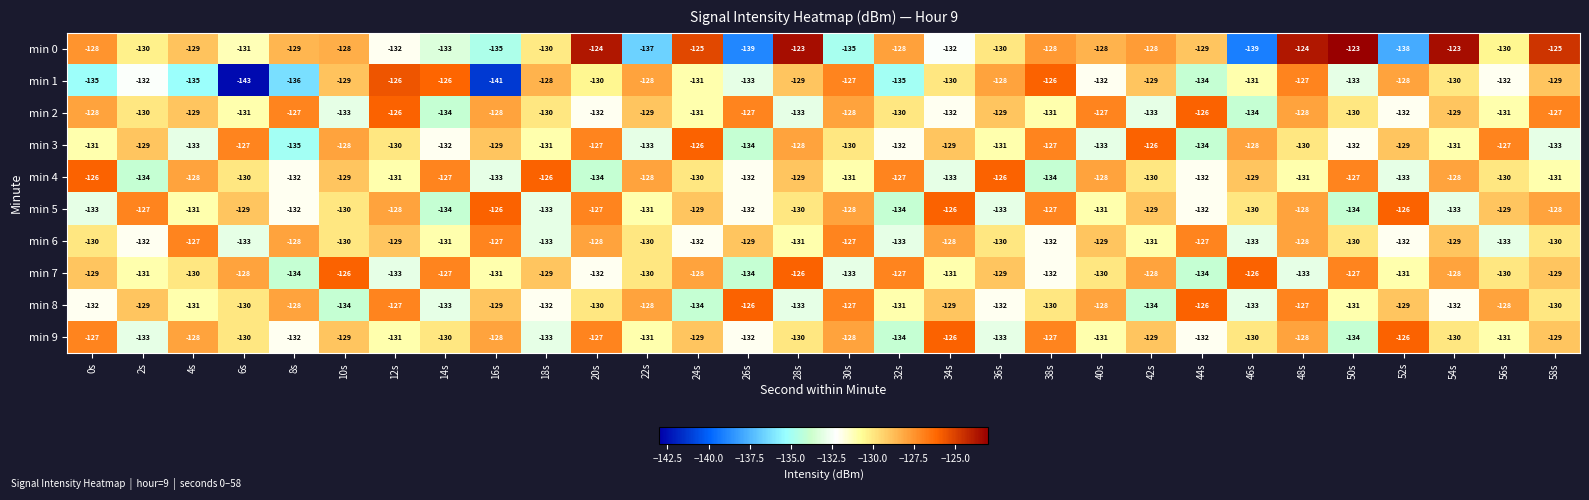

What is the minimum value shown in the chart?

-143